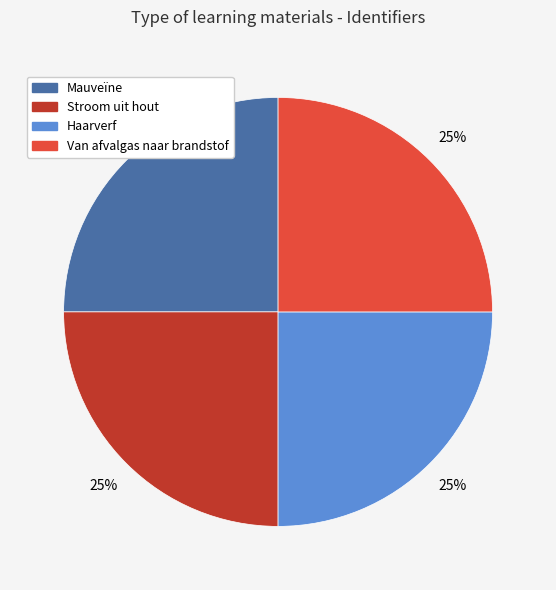

What is the ratio of the value at Mauveïne to the value at Van afvalgas naar brandstof?

1.0